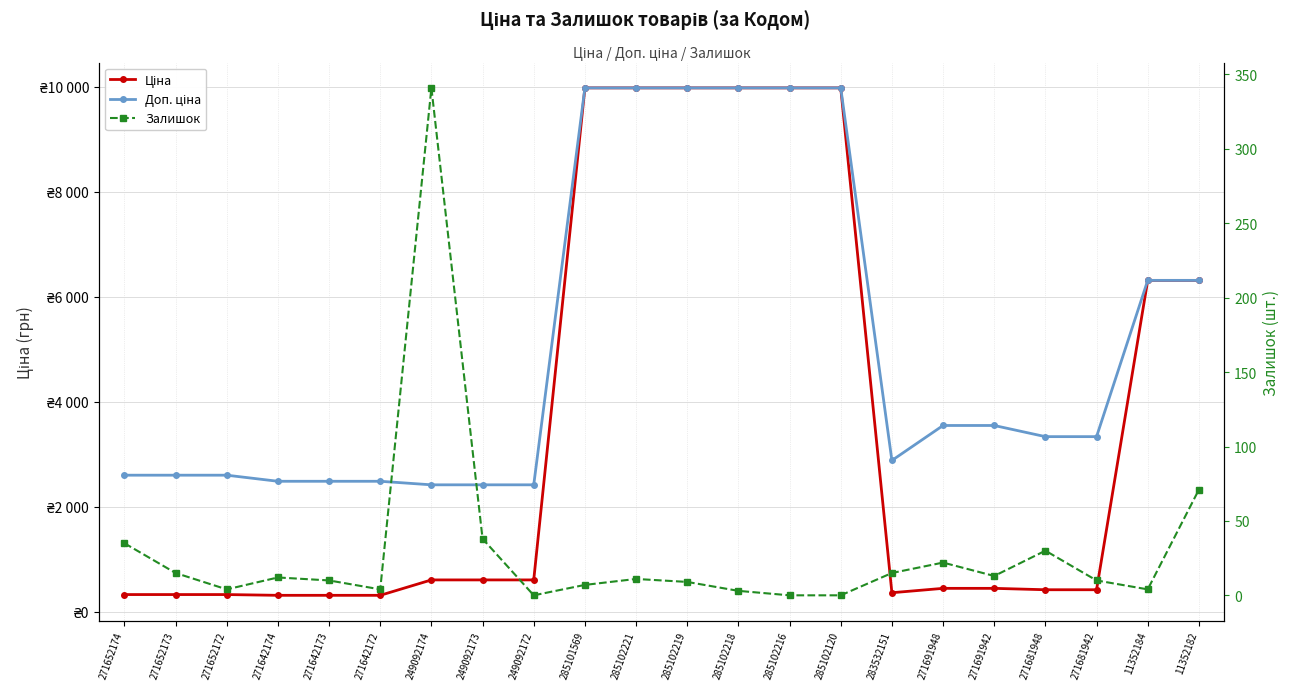

Reading left to right, extract all data points from this chart.

Ціна: 271652174=324.8	271652173=324.8	271652172=324.8	271642174=310.3	271642173=310.3	271642172=310.3	249092174=603.7	249092173=603.7	249092172=603.7	285101569=9975.0	285102221=9975.0	285102219=9975.0	285102218=9975.0	285102216=9975.0	285102120=9975.0	283532151=359.9	271691948=443.1	271691942=443.1	271681948=416.6	271681942=416.6	11352184=6308.8	11352182=6308.8
Доп. ціна: 271652174=2598.3	271652173=2598.3	271652172=2598.3	271642174=2482.4	271642173=2482.4	271642172=2482.4	249092174=2414.8	249092173=2414.8	249092172=2414.8	285101569=9975.0	285102221=9975.0	285102219=9975.0	285102218=9975.0	285102216=9975.0	285102120=9975.0	283532151=2878.8	271691948=3545.0	271691942=3545.0	271681948=3332.5	271681942=3332.5	11352184=6308.8	11352182=6308.8
Залишок: 271652174=35.0	271652173=15.0	271652172=4.0	271642174=12.0	271642173=10.0	271642172=4.0	249092174=341.0	249092173=38.0	249092172=0.0	285101569=7.0	285102221=11.0	285102219=9.0	285102218=3.0	285102216=0.0	285102120=0.0	283532151=15.0	271691948=22.0	271691942=13.0	271681948=30.0	271681942=10.0	11352184=4.0	11352182=71.0